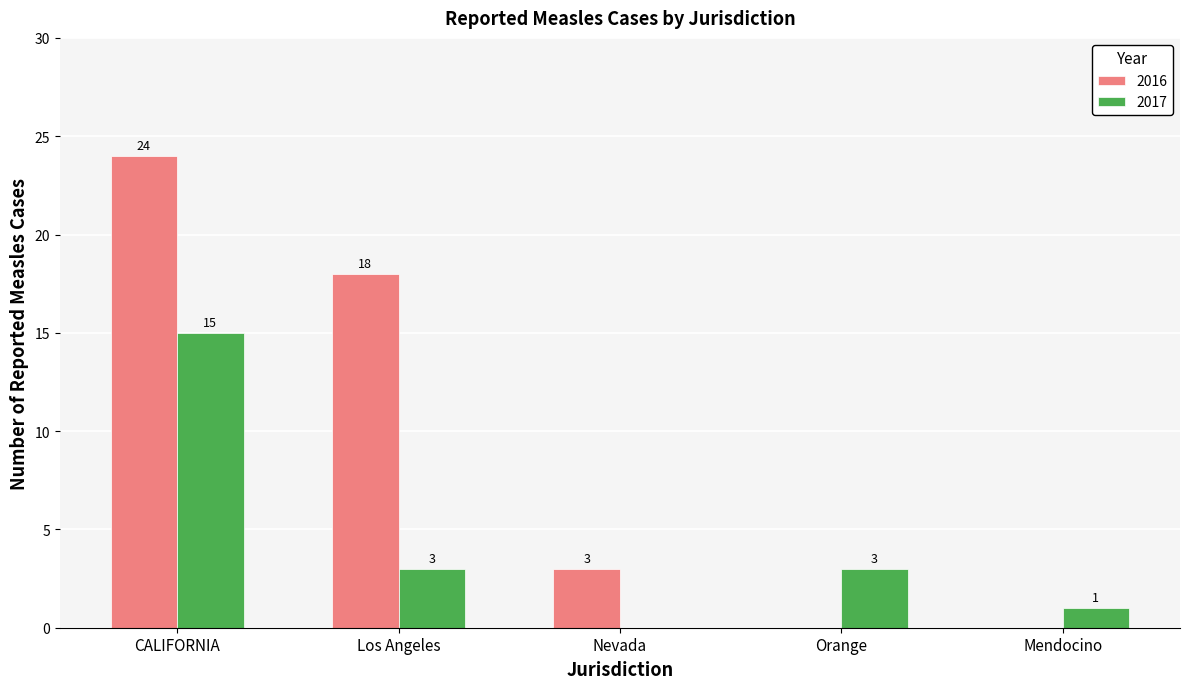

What value does the 2017 series have at Orange?

3